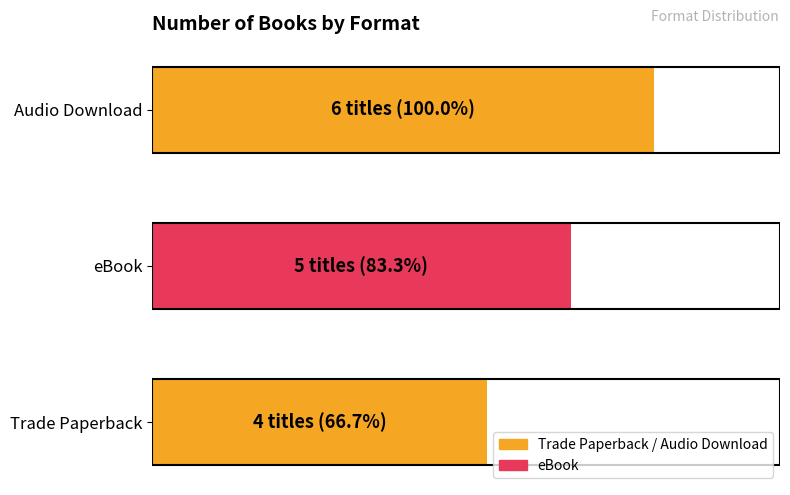

Are the bars horizontal?

Yes